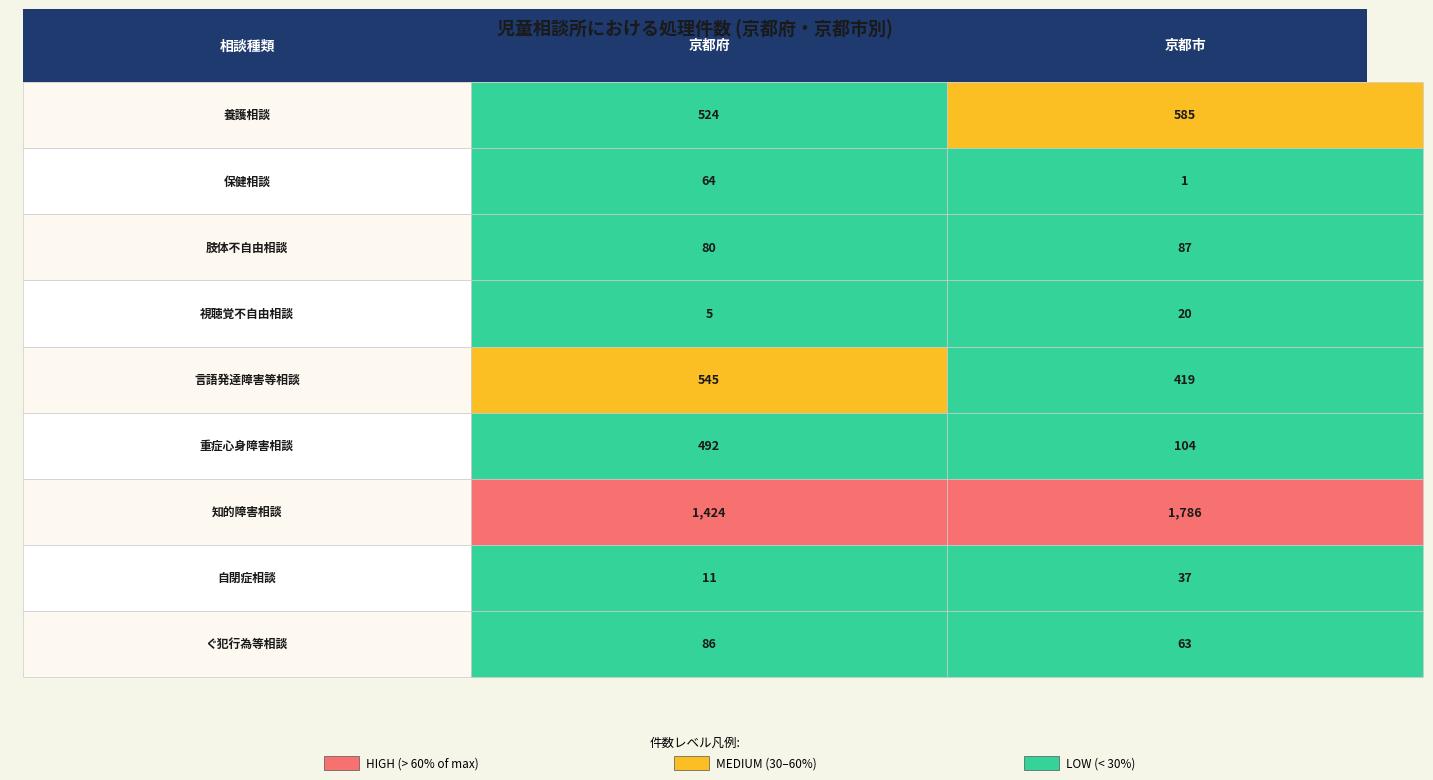

At how many categories does at least one series exceed 1138?

2